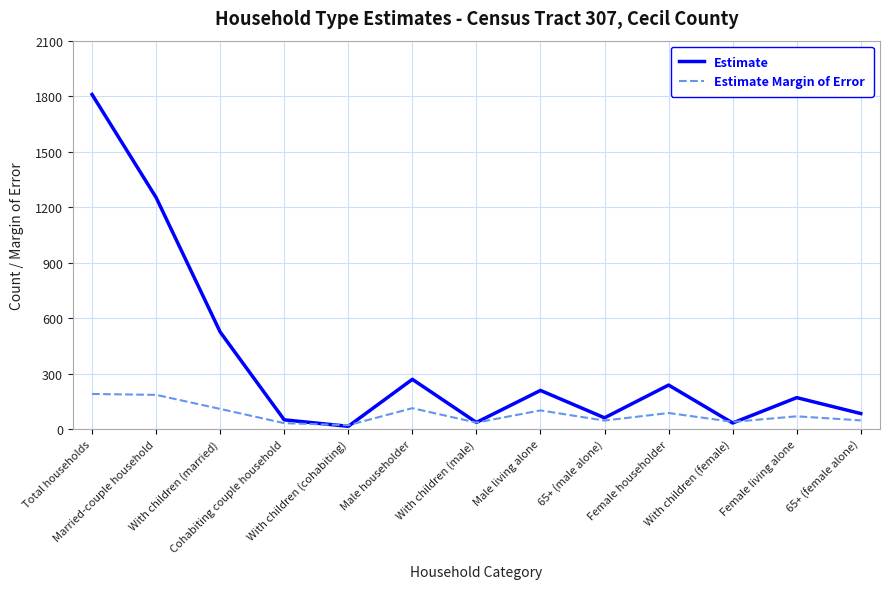

Which series has the largest range (max minus min)?

Estimate